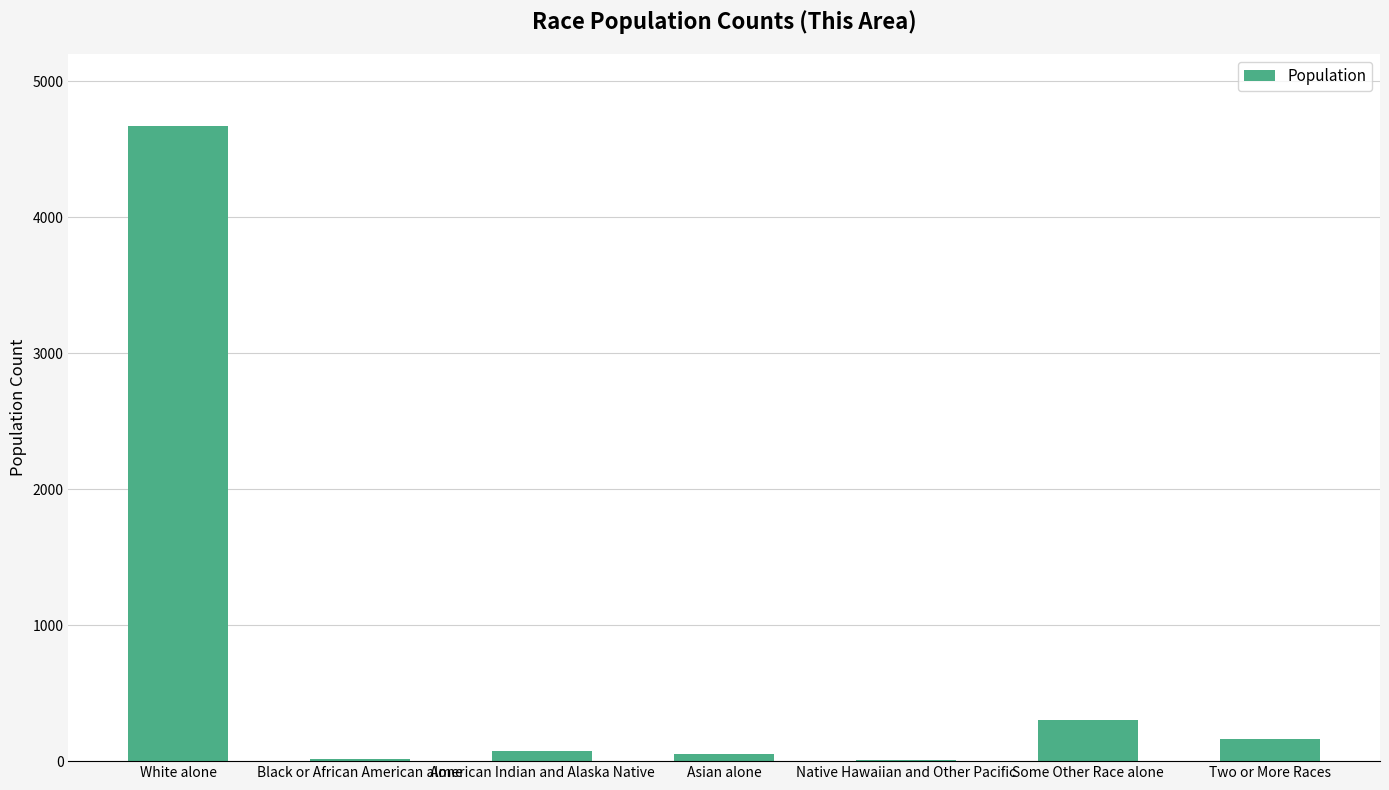

At which label is the value closest to 2339?

Some Other Race alone